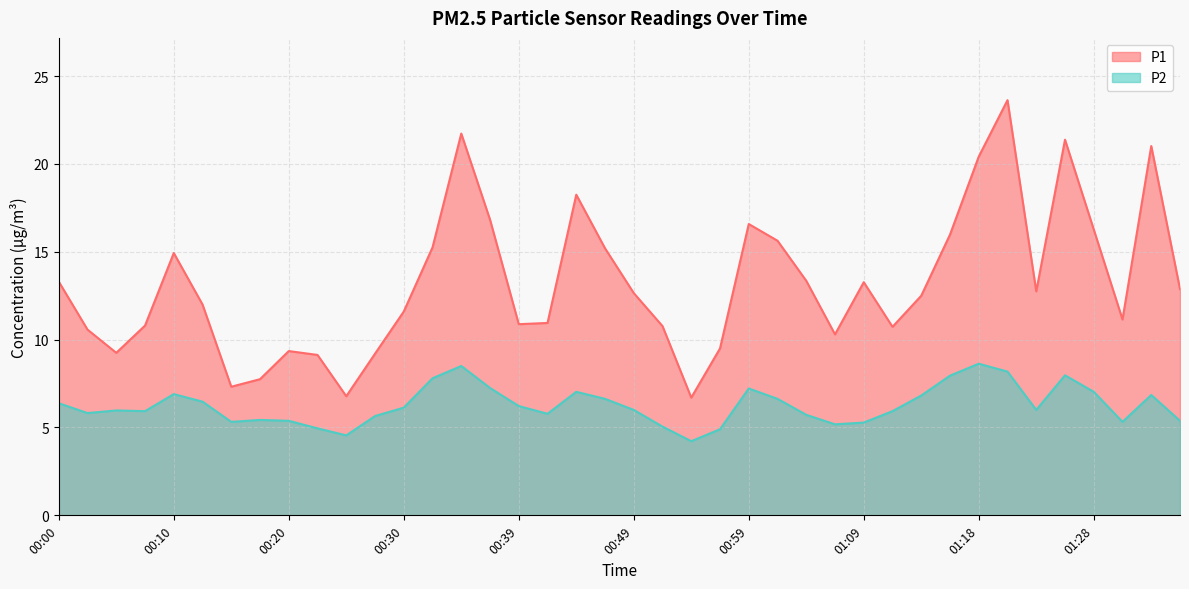

Between 00:00 and 00:22, which is larger?

00:00